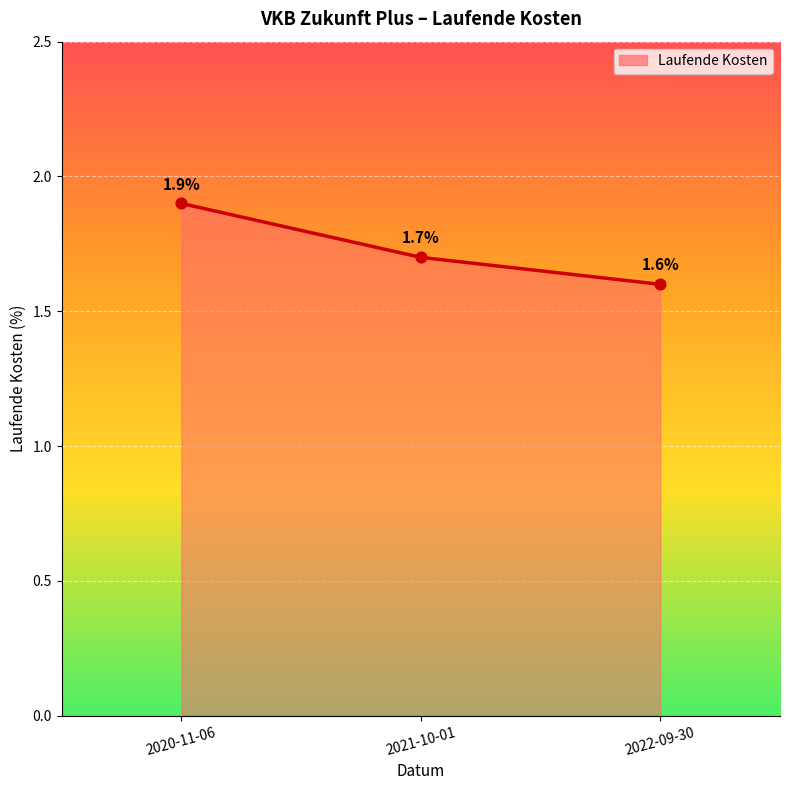

Approximately how many times larger is the value at 2021-10-01 compared to 2020-11-06?

0.9